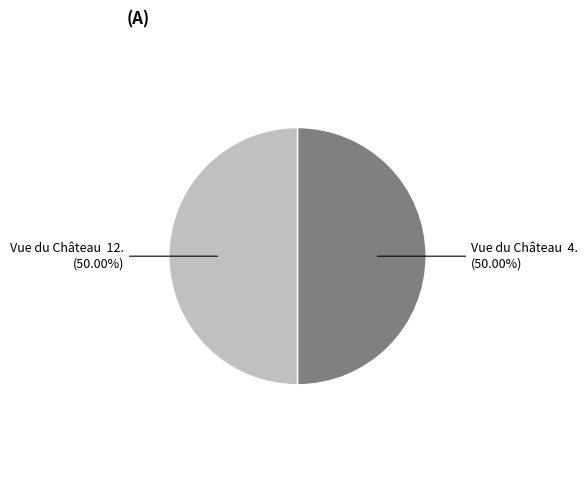

Is the sum of Vue du Château 4. and Vue du Château 12. greater than half?

Yes